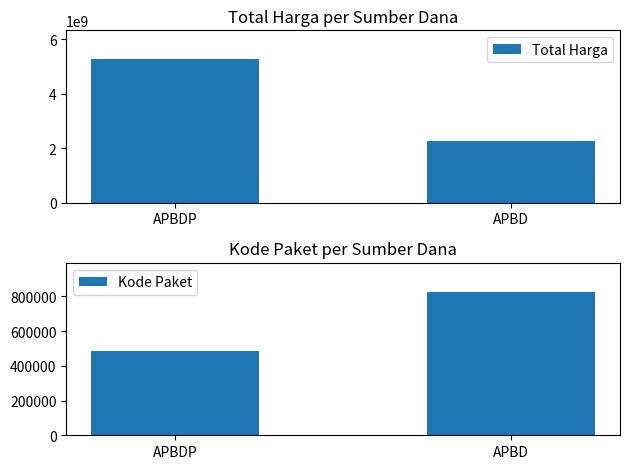

Which series has the largest total across all categories?

Total Harga